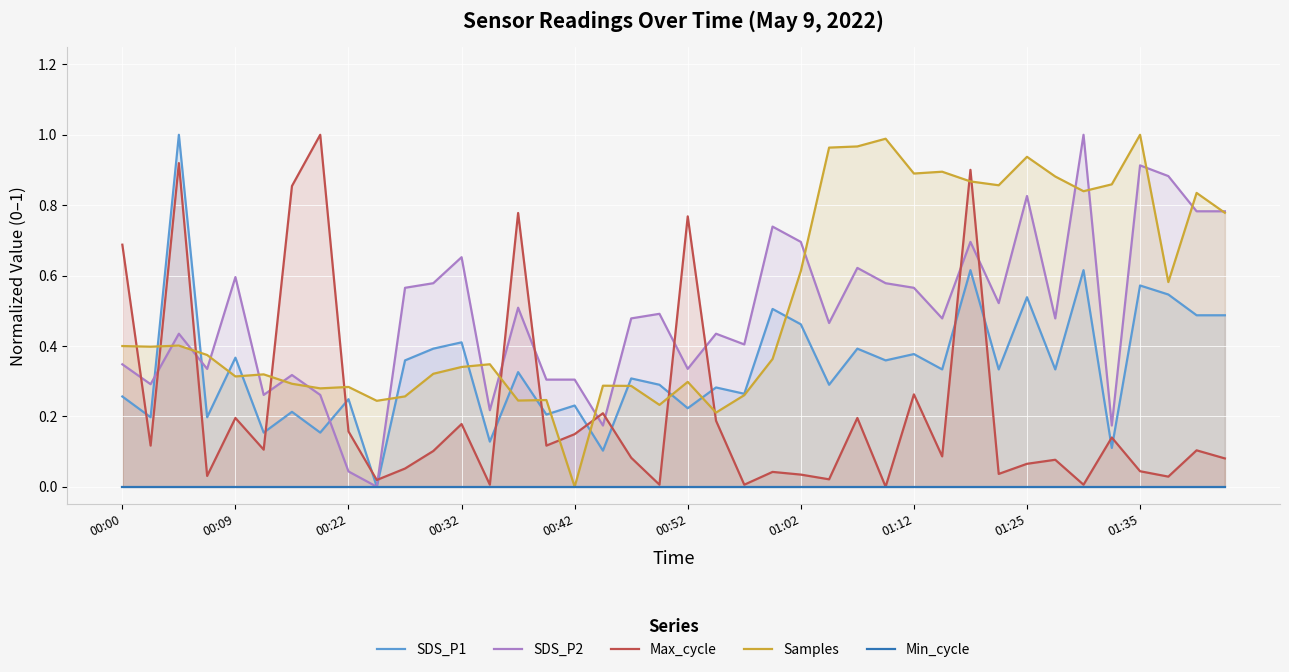

Does the chart display data point markers on the line(s)?

No